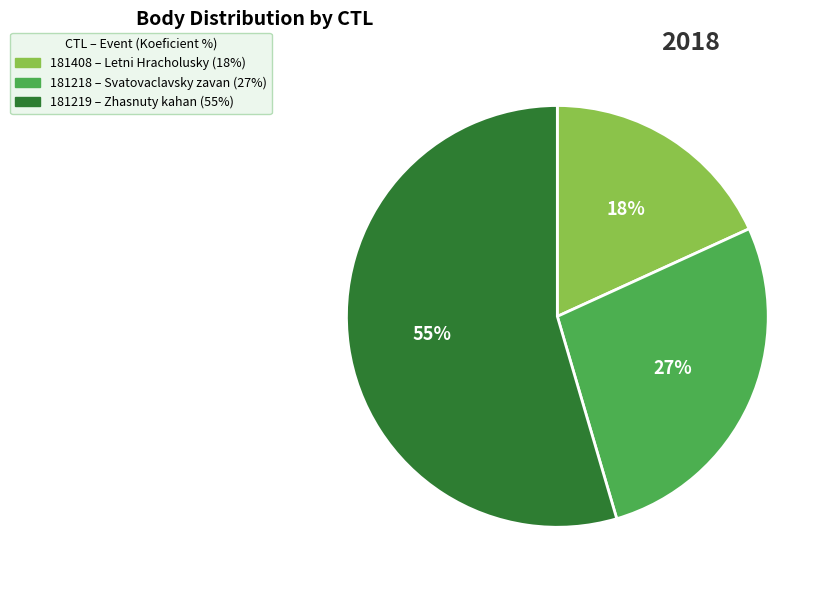

True or false: 181218 accounts for 27% of the total.

True